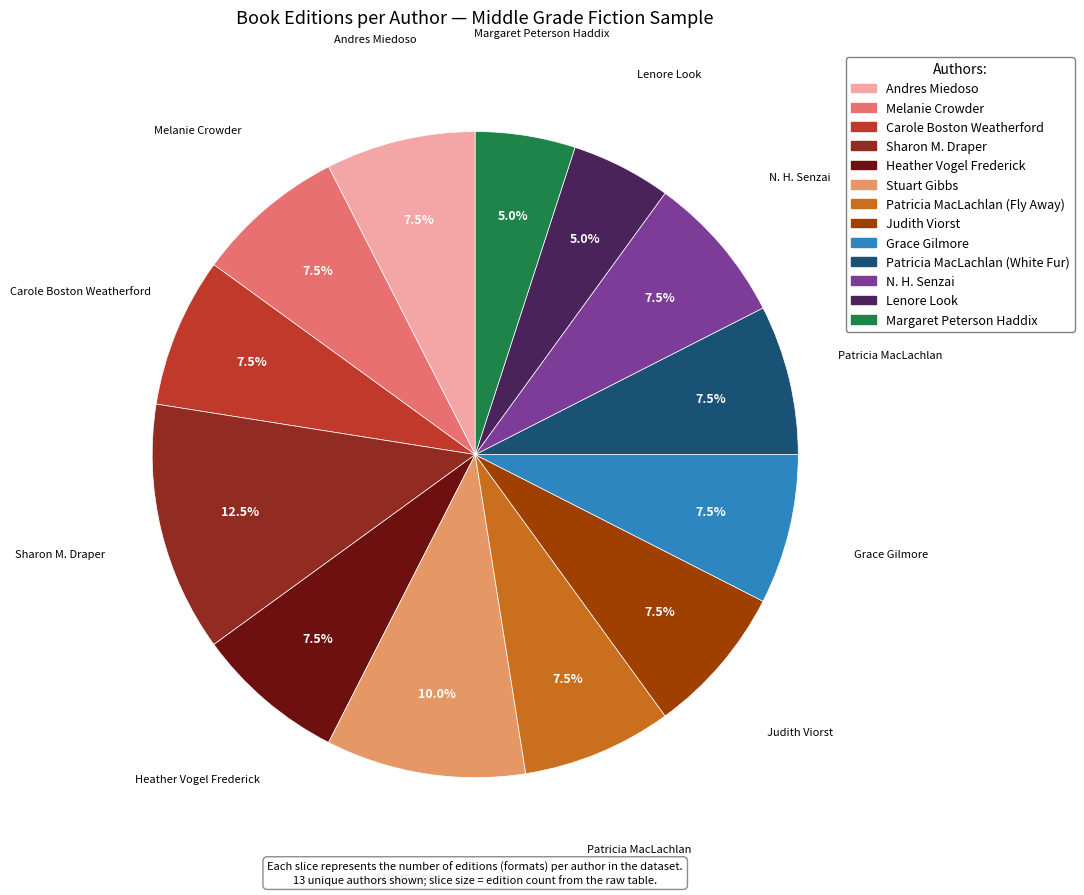

Does Judith Viorst account for over 50% of the chart?

No